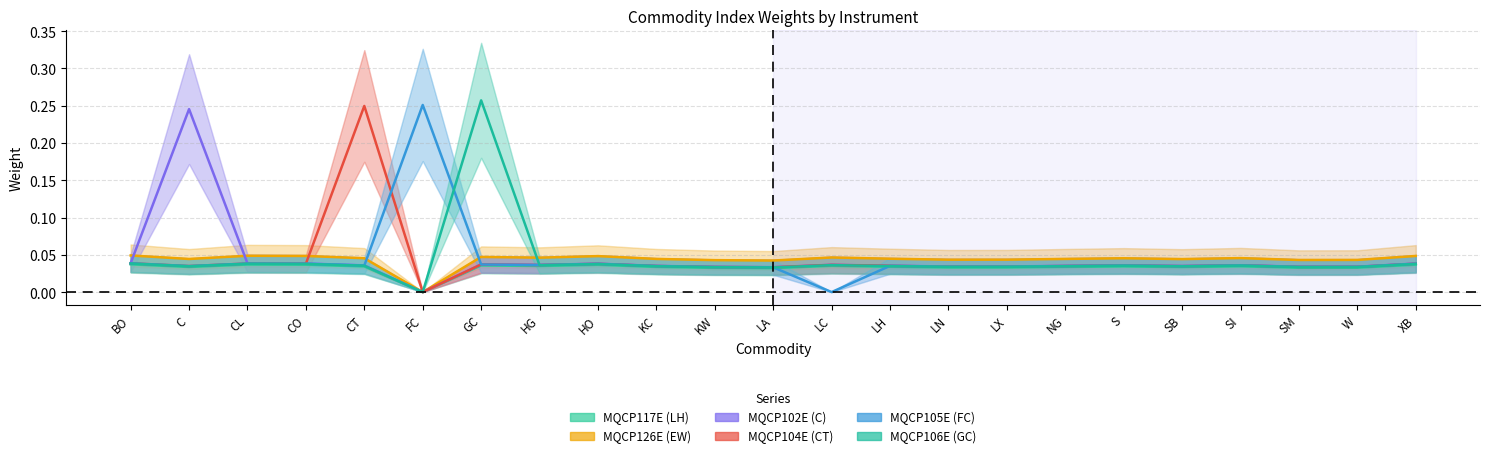

Where do MQCP102E (C) and MQCP106E (GC) first cross each other?

GC and HG